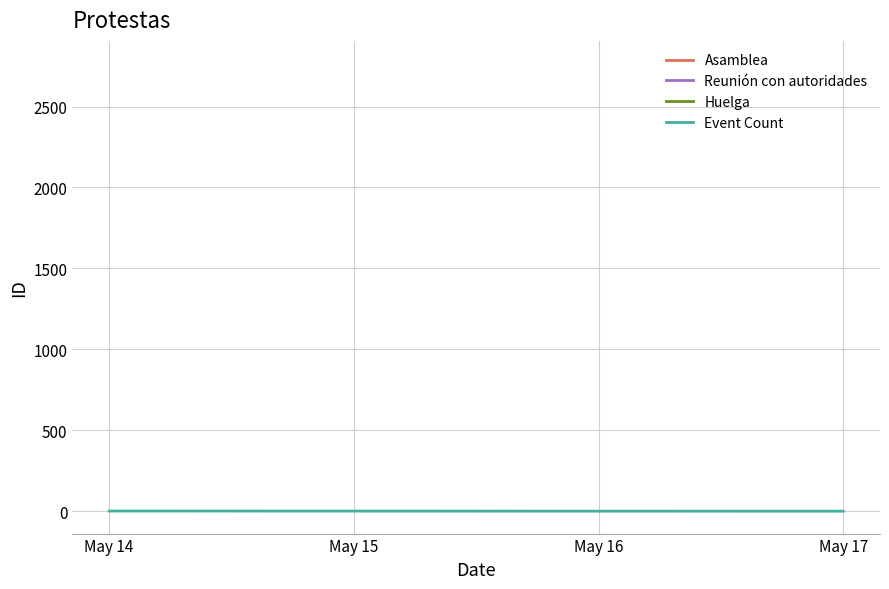

What is the value of the 2nd point from the left?

1